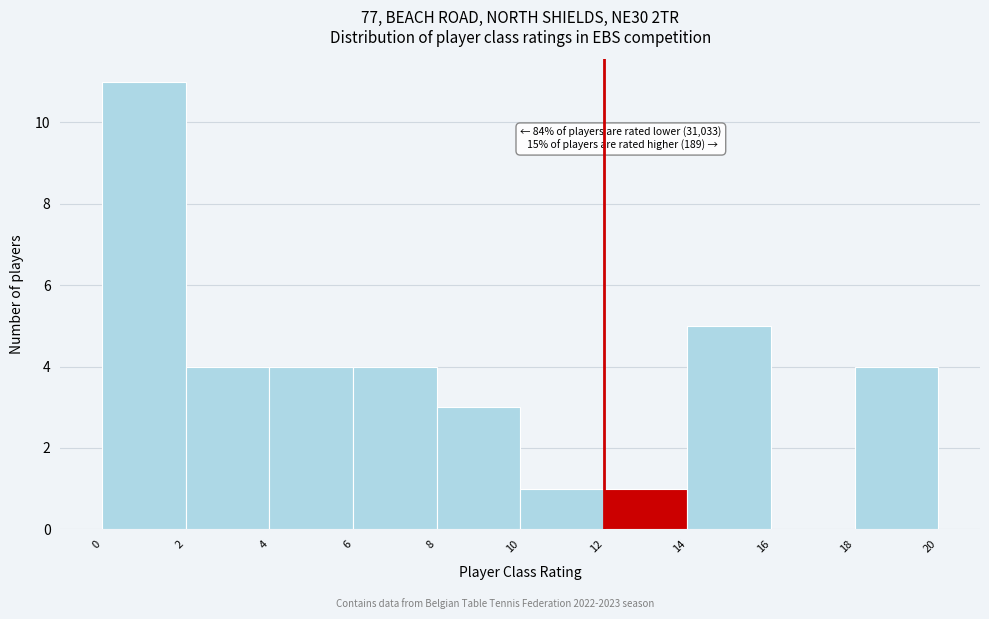

Over which range of the x-axis is the bar tallest?

0 to 2